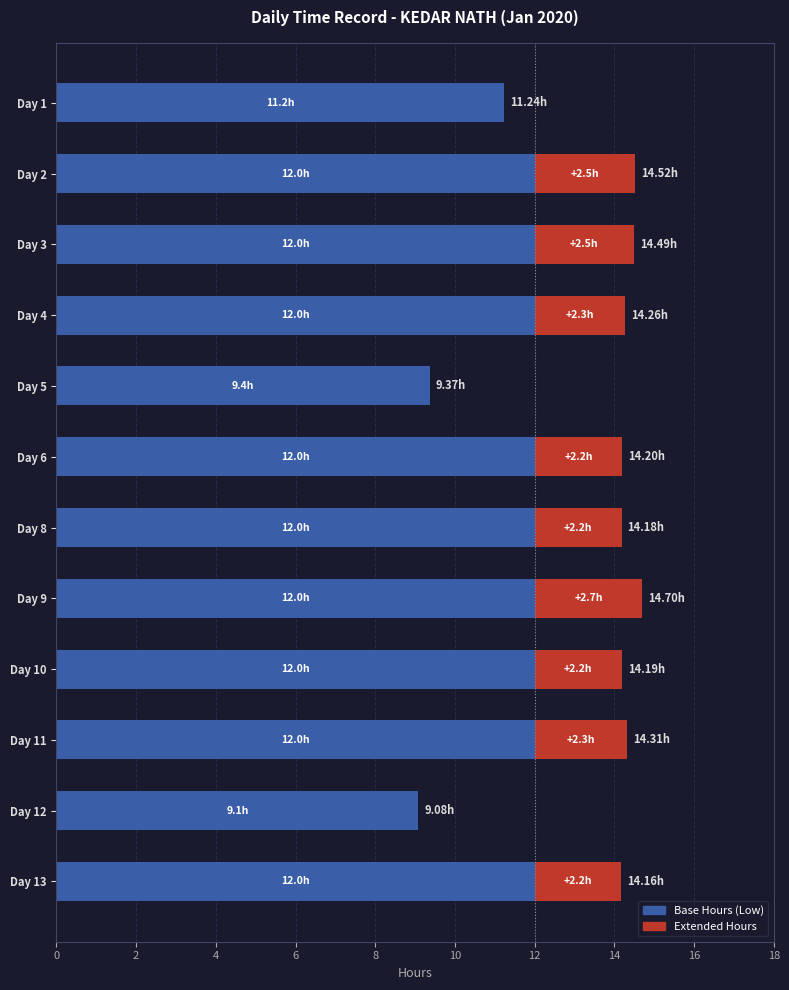

What is the sum of the Base Hours (Low) values at Day 2 and Day 11?

24.0